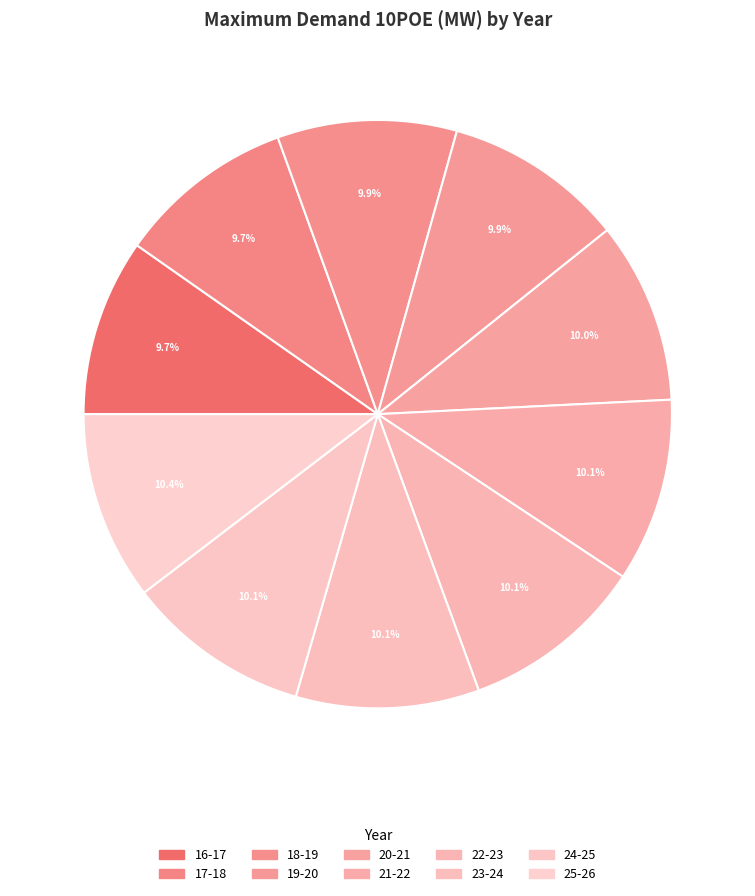

To the nearest percent, what is the combined percentage of 24-25 and 23-24?

20%